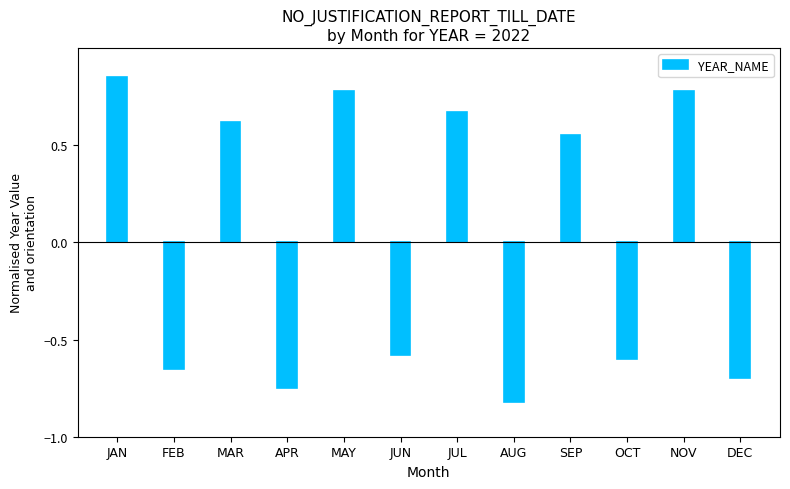

How many positive values are there?

6